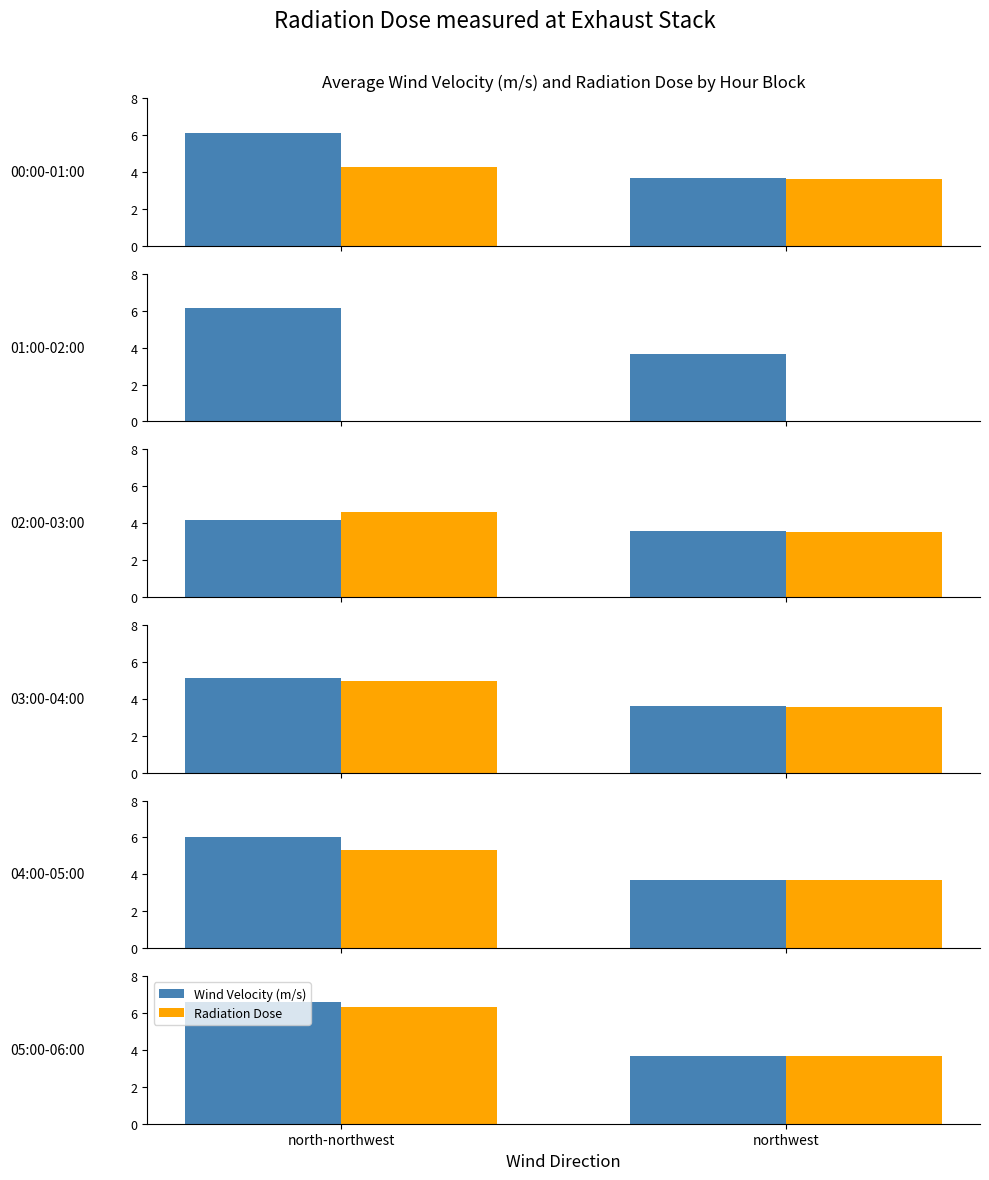

How many bars are there in each group?

2